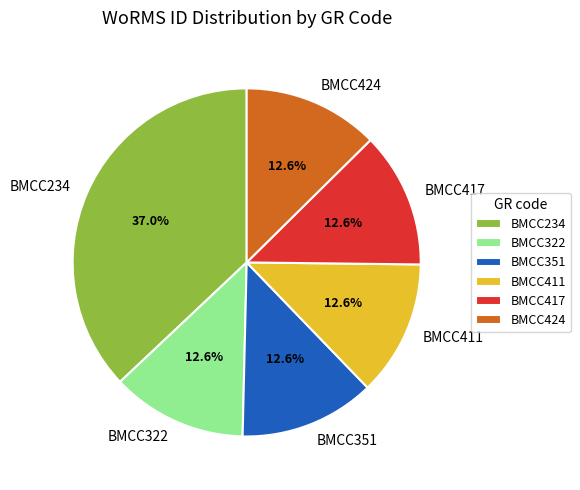

How many segments does this pie chart have?

6